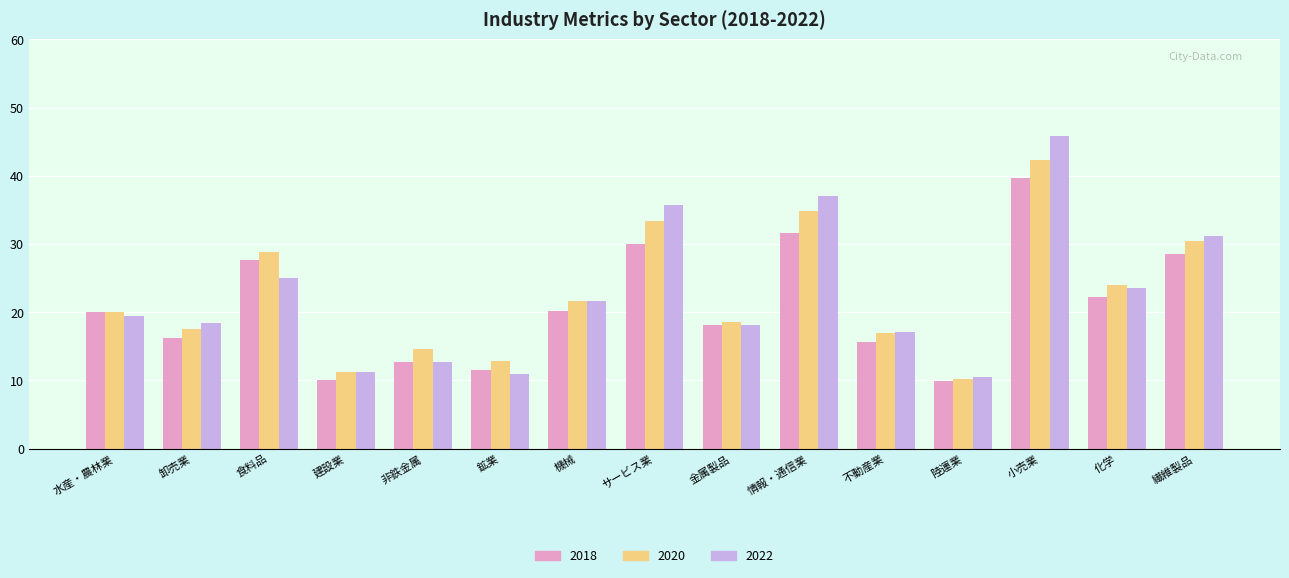

How many series are shown in this chart?

3